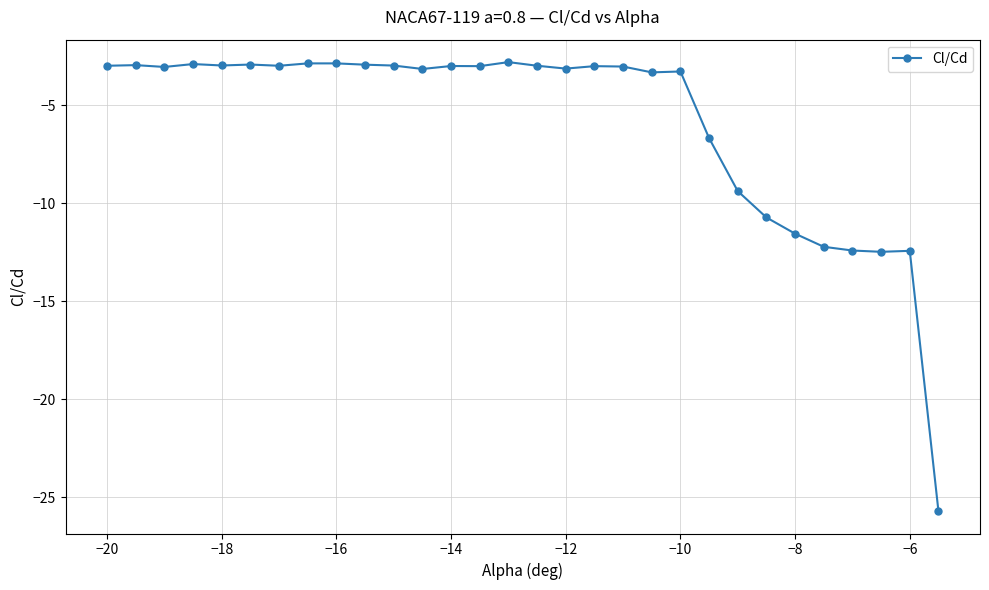

True or false: there are more than 1 points higher than both neighbors.

True